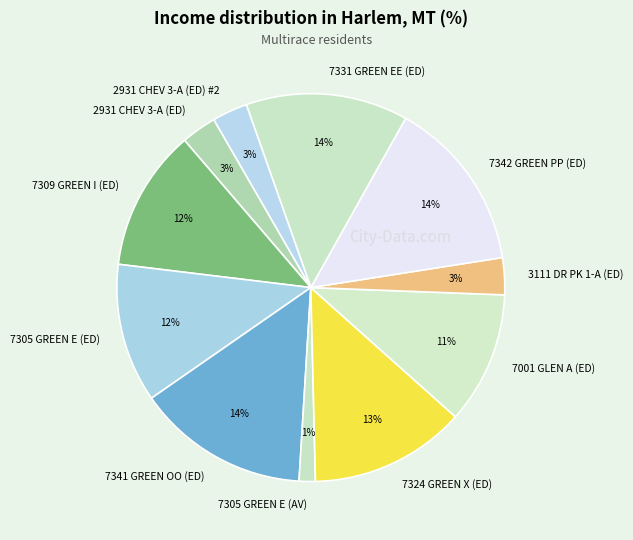

How many segments does this pie chart have?

11